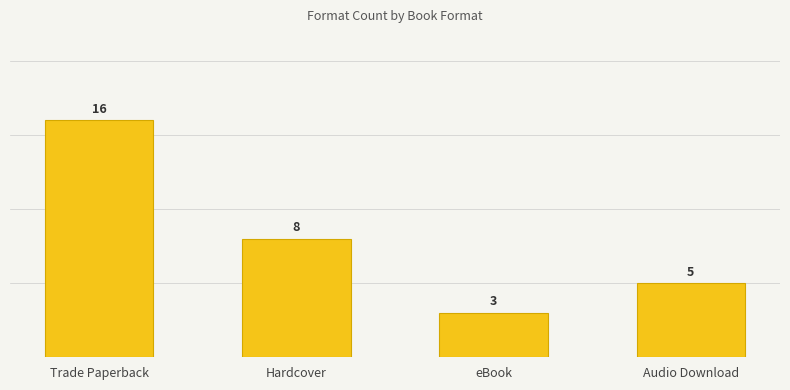

Reading left to right, list all the values displayed in this chart.

16	8	3	5